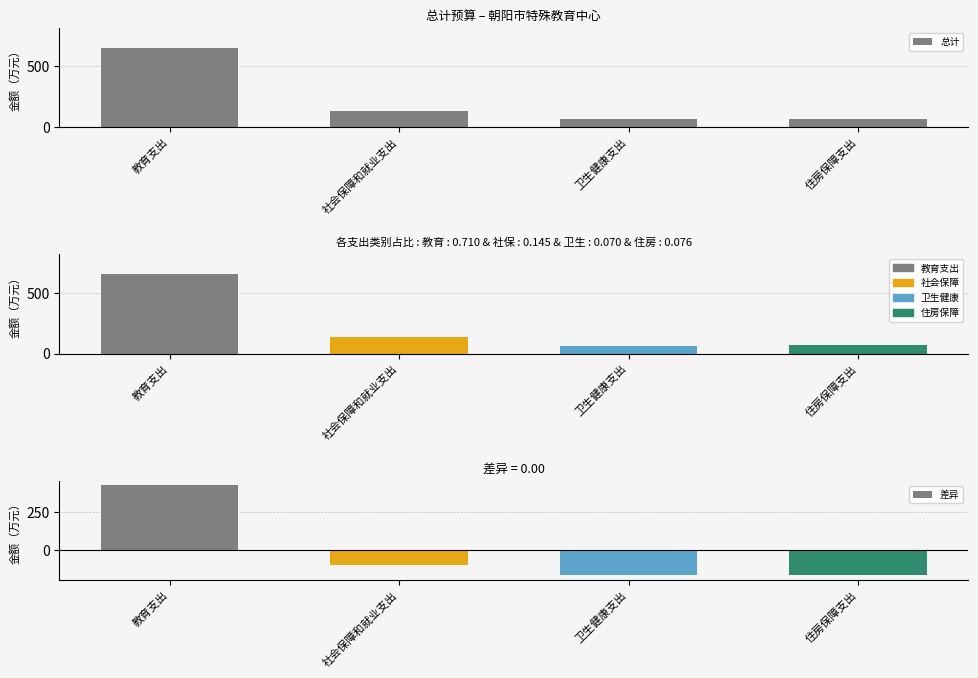

Is the value of 特殊学校教育 at 教育支出 greater than the value of 总计 at 住房保障支出?

Yes